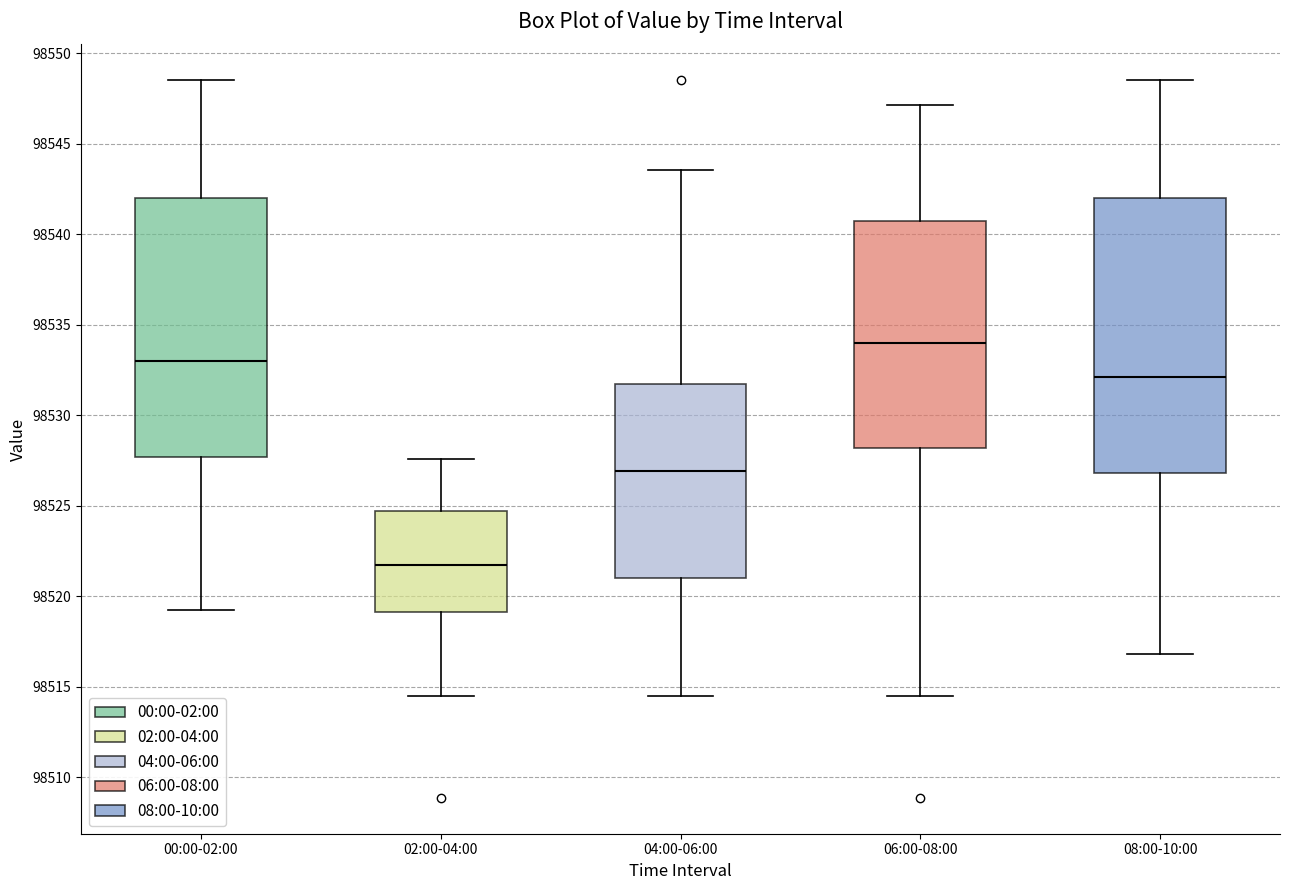

Reading left to right, read every box against the y-axis: the position of its median line, the range the box covers, and the ends of its whiskers. The values are not printed on the chart, so give them approximately, as read against the axis.

00:00-02:00: median 98533.0, box 98527.5 to 98542.0, whiskers 98519.0 to 98548.5
02:00-04:00: median 98521.5, box 98519.0 to 98524.5, whiskers 98514.5 to 98527.5
04:00-06:00: median 98527.0, box 98521.0 to 98532.0, whiskers 98514.5 to 98543.5
06:00-08:00: median 98534.0, box 98528.0 to 98540.5, whiskers 98514.5 to 98547.0
08:00-10:00: median 98532.0, box 98527.0 to 98542.0, whiskers 98517.0 to 98548.5